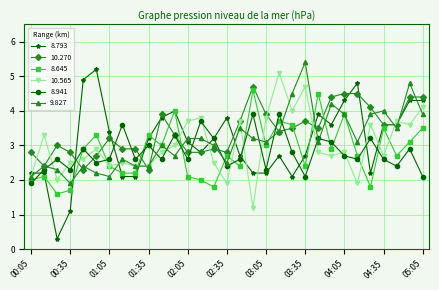

True or false: 8.941 has more than 1 interior local peaks.

True